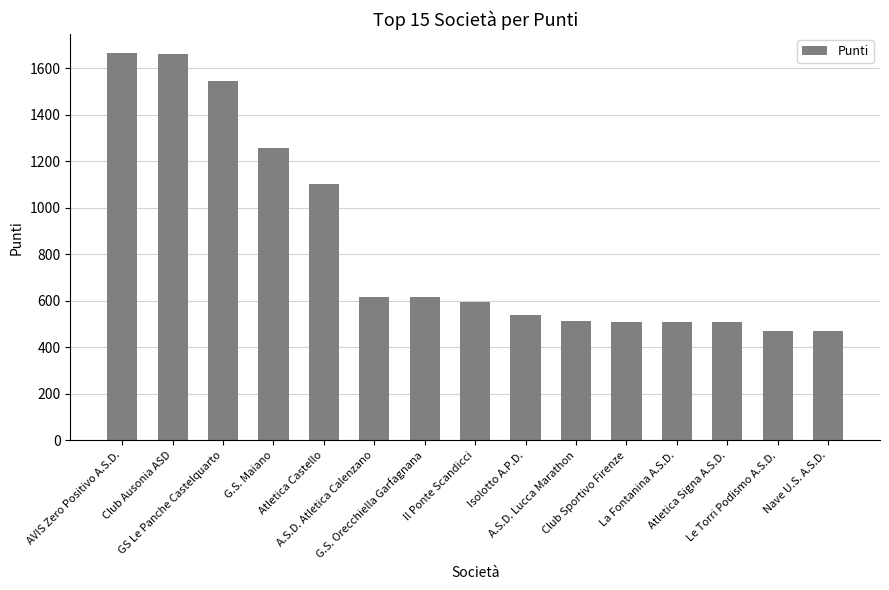

What is the smallest value displayed?

471